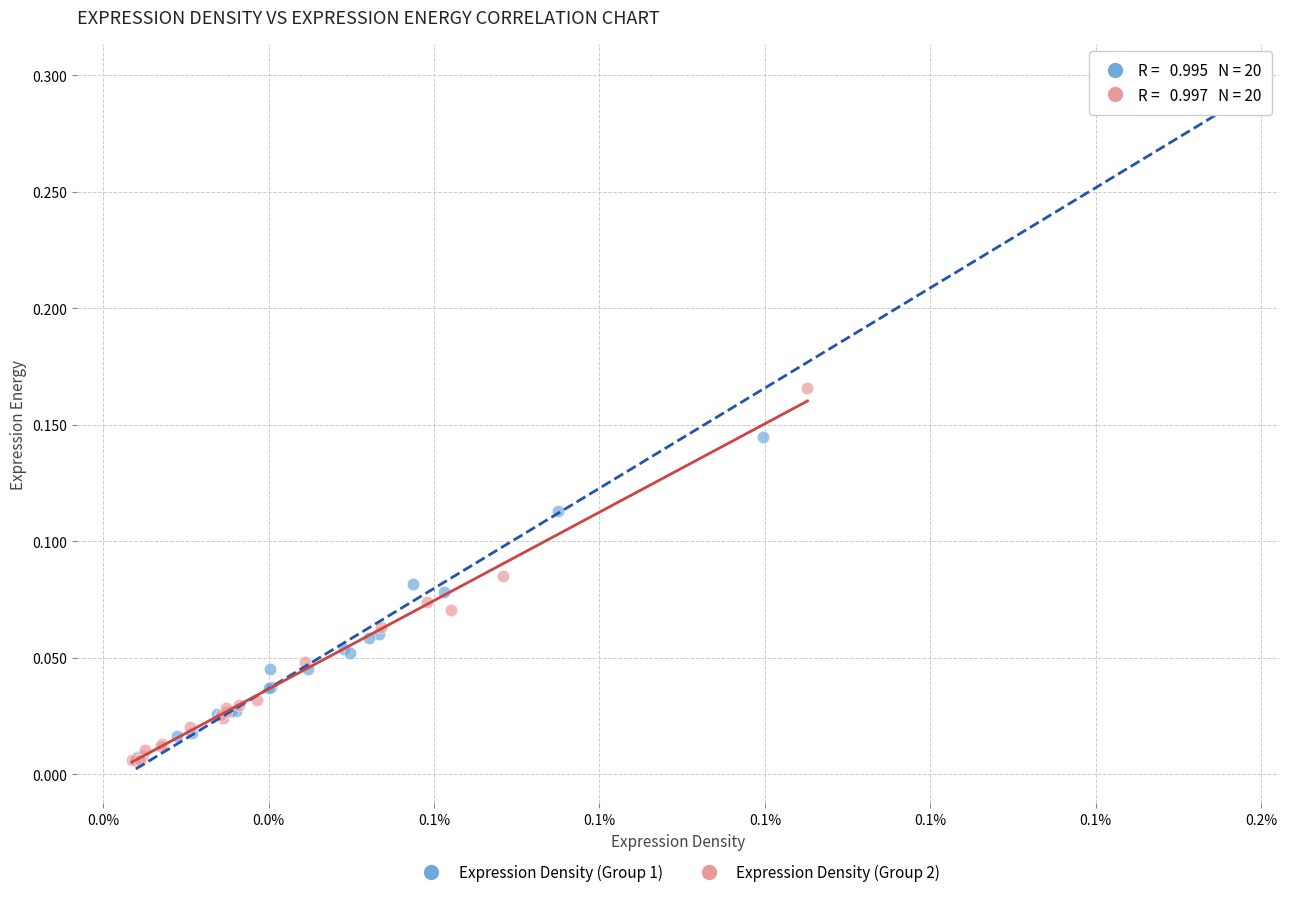

Which series has the widest spread of Y values?

Expression Density (Group 1)